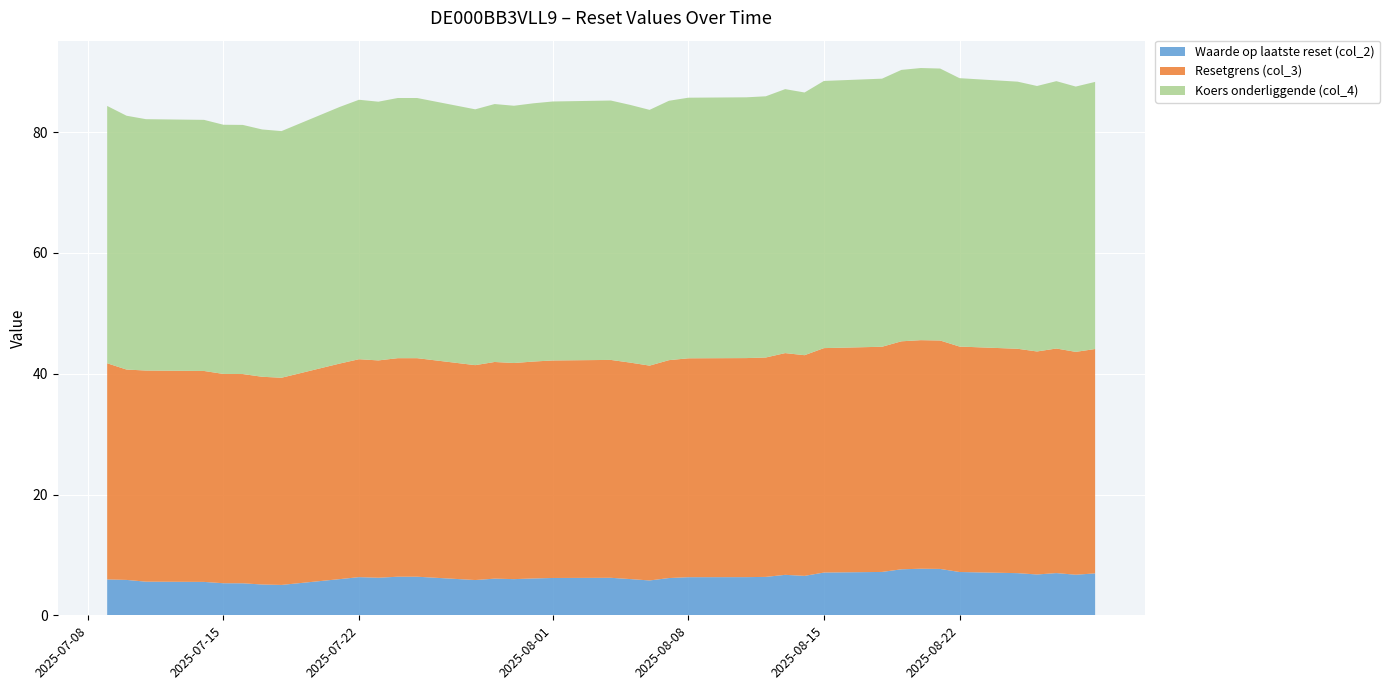

Reading left to right, what are all the values shown in this chart?

Waarde op laatste reset (col_2): 2025-08-29=6.9	2025-08-28=6.7	2025-08-27=7.0	2025-08-26=6.8	2025-08-25=7.0	2025-08-22=7.2	2025-08-21=7.7	2025-08-20=7.7	2025-08-19=7.6	2025-08-18=7.2	2025-08-15=7.1	2025-08-14=6.5	2025-08-13=6.7	2025-08-12=6.4	2025-08-11=6.3	2025-08-08=6.3	2025-08-07=6.2	2025-08-06=5.8	2025-08-05=6.0	2025-08-04=6.2	2025-08-01=6.2	2025-07-31=6.1	2025-07-30=6.0	2025-07-29=6.1	2025-07-28=5.8	2025-07-25=6.4	2025-07-24=6.4	2025-07-23=6.2	2025-07-22=6.3	2025-07-21=6.0	2025-07-18=5.0	2025-07-17=5.1	2025-07-16=5.3	2025-07-15=5.3	2025-07-14=5.5	2025-07-11=5.6	2025-07-10=5.9	2025-07-09=5.9
Resetgrens (col_3): 2025-08-29=37.2	2025-08-28=36.9	2025-08-27=37.2	2025-08-26=36.9	2025-08-25=37.2	2025-08-22=37.3	2025-08-21=37.8	2025-08-20=37.9	2025-08-19=37.8	2025-08-18=37.3	2025-08-15=37.2	2025-08-14=36.5	2025-08-13=36.7	2025-08-12=36.3	2025-08-11=36.3	2025-08-08=36.2	2025-08-07=36.1	2025-08-06=35.6	2025-08-05=35.8	2025-08-04=36.1	2025-08-01=36.0	2025-07-31=35.9	2025-07-30=35.8	2025-07-29=35.9	2025-07-28=35.6	2025-07-25=36.2	2025-07-24=36.2	2025-07-23=36.0	2025-07-22=36.1	2025-07-21=35.7	2025-07-18=34.3	2025-07-17=34.4	2025-07-16=34.6	2025-07-15=34.7	2025-07-14=34.9	2025-07-11=35.0	2025-07-10=34.8	2025-07-09=35.8
Koers onderliggende (col_4): 2025-08-29=44.2	2025-08-28=43.9	2025-08-27=44.3	2025-08-26=44.0	2025-08-25=44.2	2025-08-22=44.4	2025-08-21=45.0	2025-08-20=45.1	2025-08-19=44.9	2025-08-18=44.4	2025-08-15=44.2	2025-08-14=43.5	2025-08-13=43.7	2025-08-12=43.2	2025-08-11=43.2	2025-08-08=43.1	2025-08-07=43.0	2025-08-06=42.4	2025-08-05=42.7	2025-08-04=43.0	2025-08-01=42.9	2025-07-31=42.8	2025-07-30=42.6	2025-07-29=42.7	2025-07-28=42.4	2025-07-25=43.1	2025-07-24=43.1	2025-07-23=42.8	2025-07-22=43.0	2025-07-21=42.5	2025-07-18=40.8	2025-07-17=41.0	2025-07-16=41.2	2025-07-15=41.3	2025-07-14=41.6	2025-07-11=41.6	2025-07-10=42.0	2025-07-09=42.6